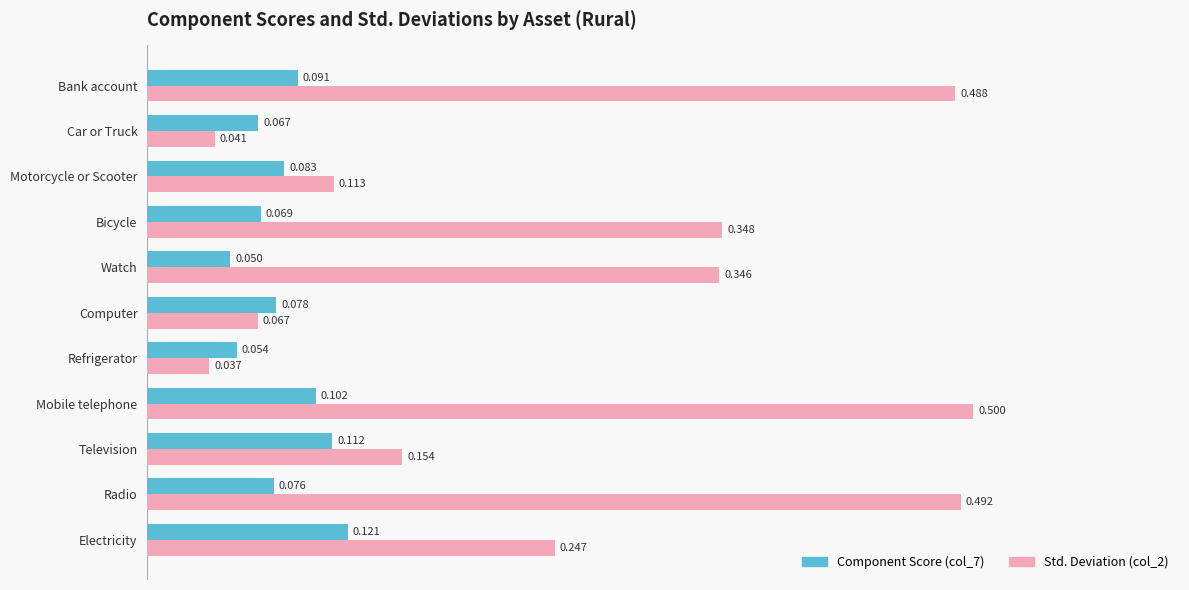

Which category has the highest value in the Component Score (col_7) series?

Electricity